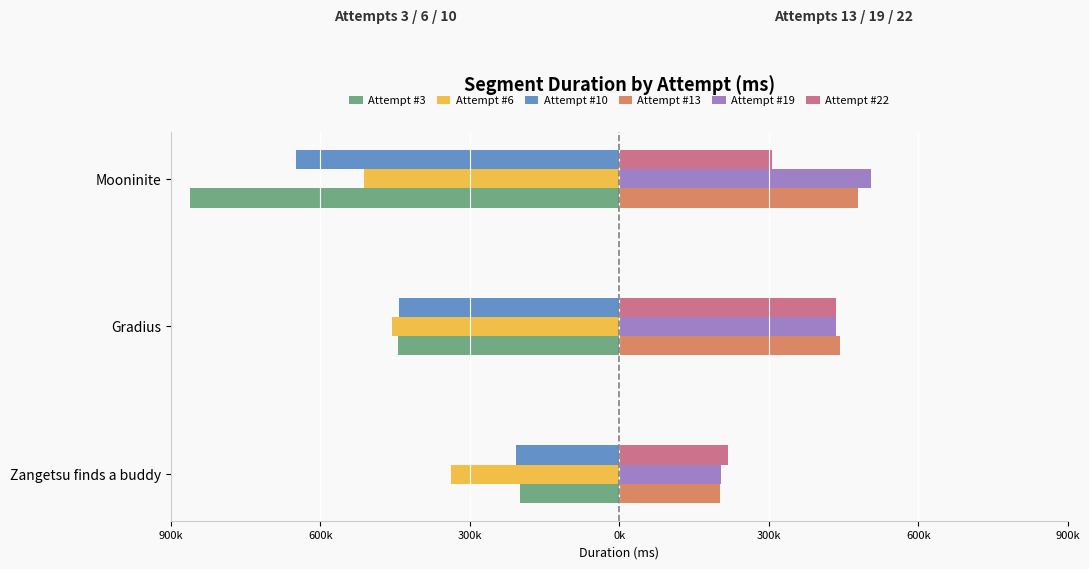

What are all the series names shown in the legend?

Attempt #3, Attempt #6, Attempt #10, Attempt #13, Attempt #19, Attempt #22